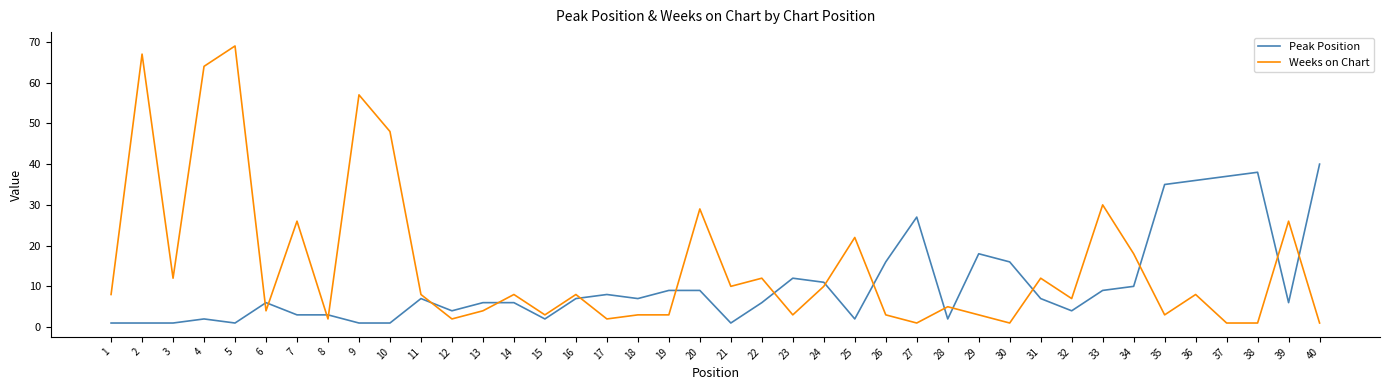

How many times do Weeks on Chart and Peak Position cross each other?

17